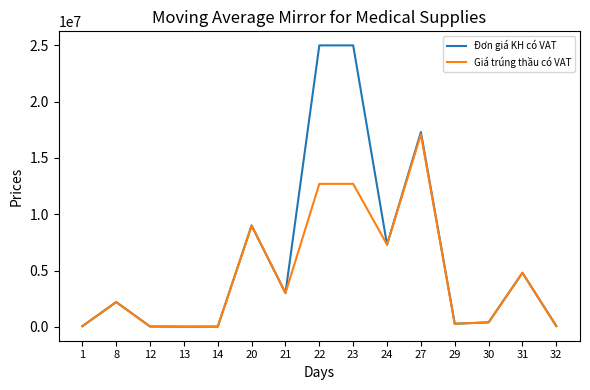

Which series has the largest range (max minus min)?

Đơn giá KH có VAT